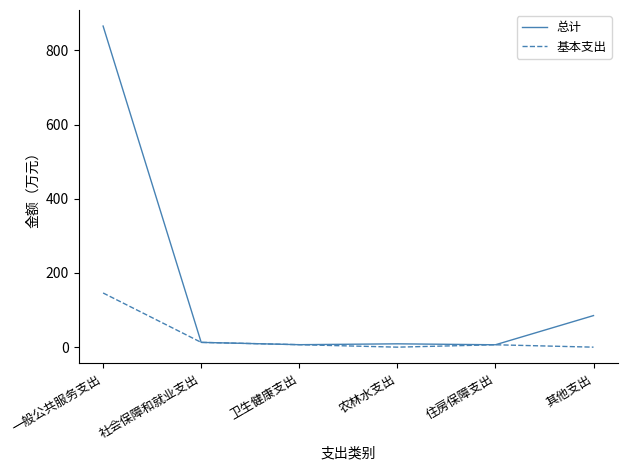

At which category is the sum across all series the highest?

一般公共服务支出